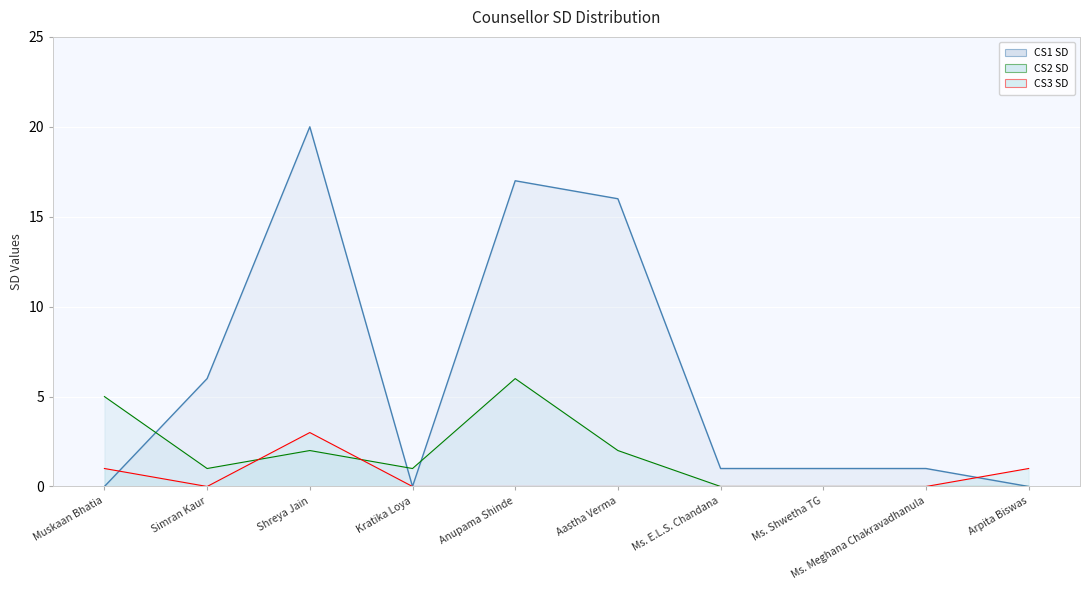

Does the chart display data point markers on the line(s)?

No